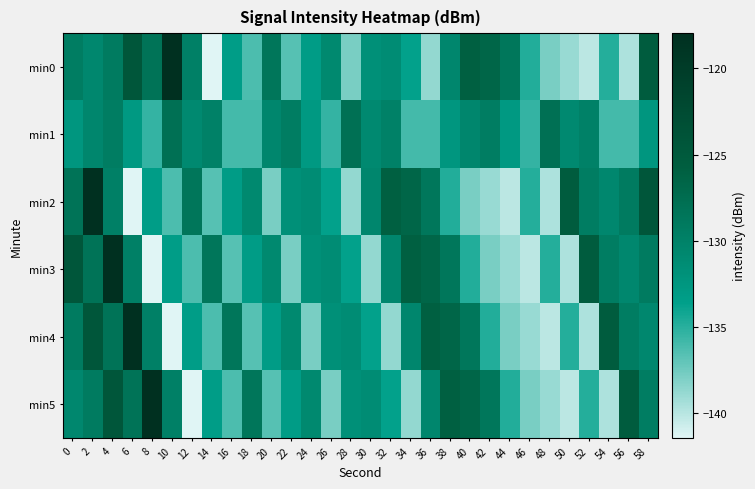

At how many categories does at least one series exceed -133?

29